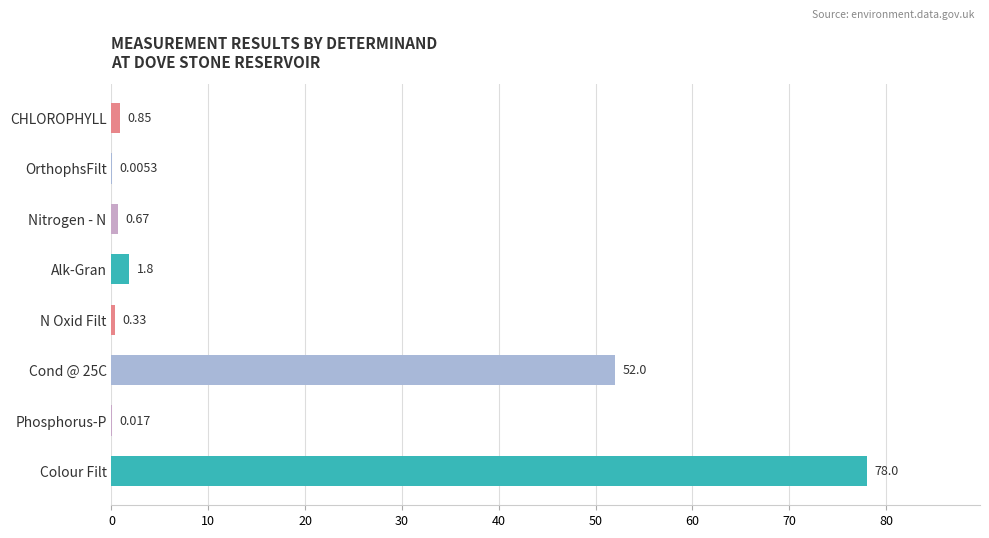

Which has a higher value, N Oxid Filt or OrthophsFilt?

N Oxid Filt